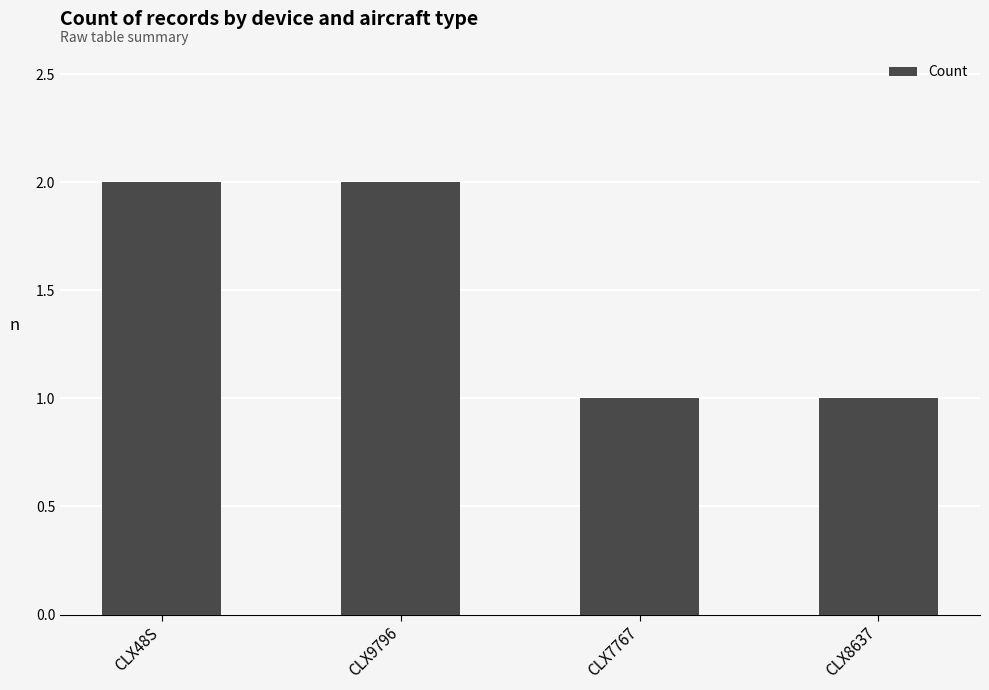

Are the bars grouped side by side (vs. stacked)?

No